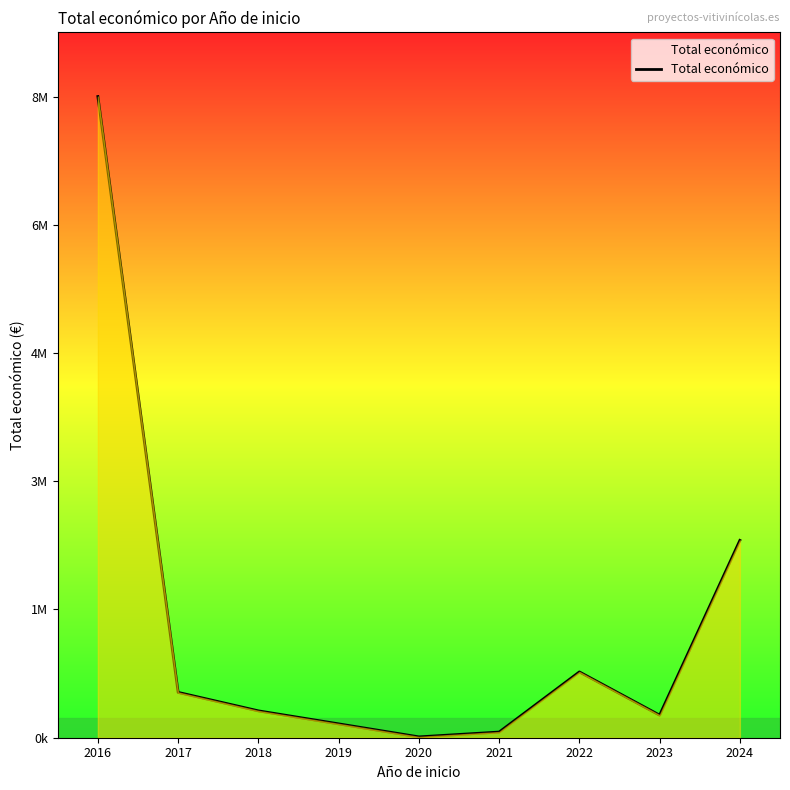

Does the chart have visible grid lines?

No